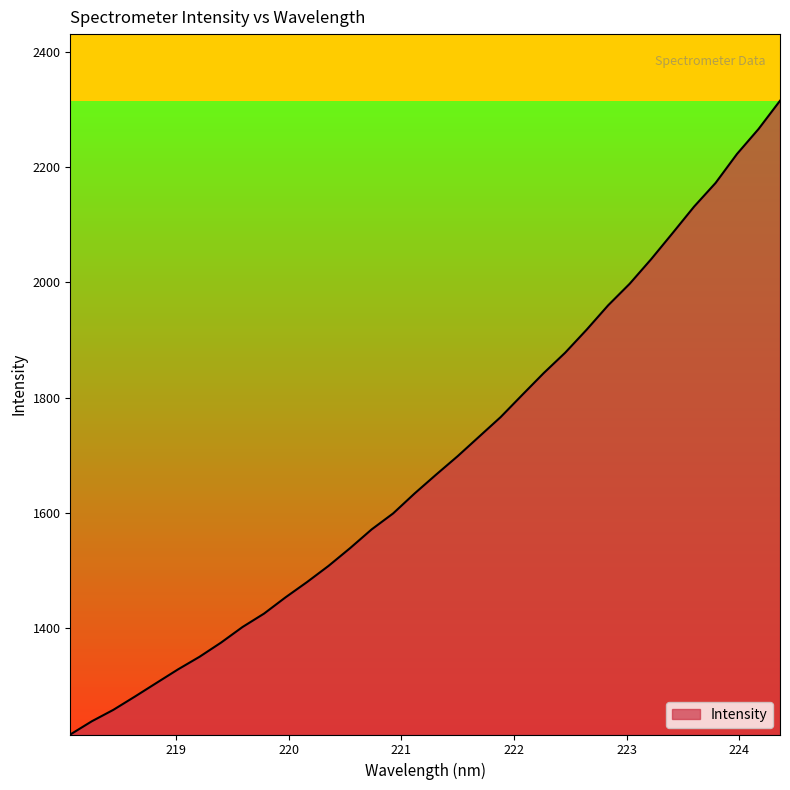

What is the difference between the maximum and minimum values?

1101.5